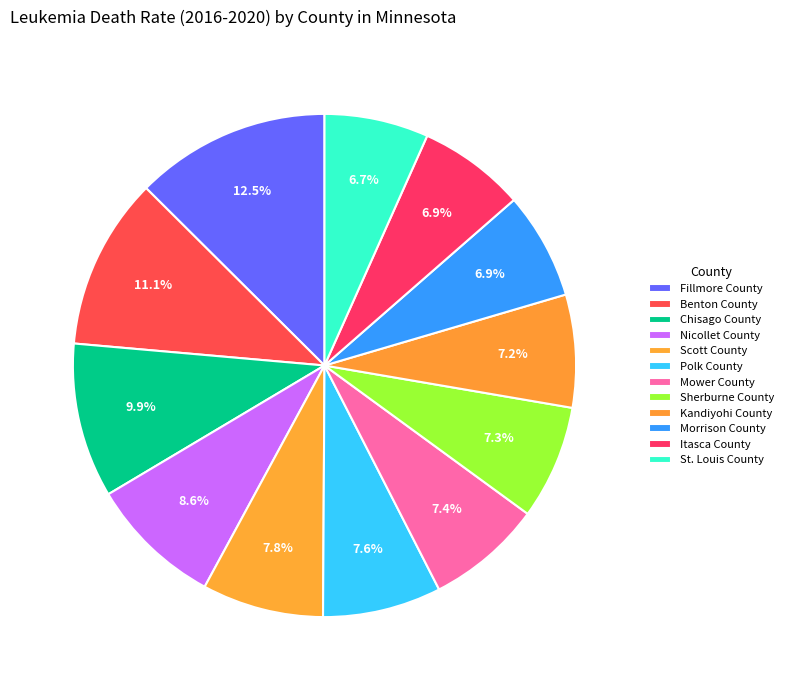

Rank the categories by value from lowest to highest.

St. Louis County, Morrison County, Itasca County, Kandiyohi County, Sherburne County, Mower County, Polk County, Scott County, Nicollet County, Chisago County, Benton County, Fillmore County